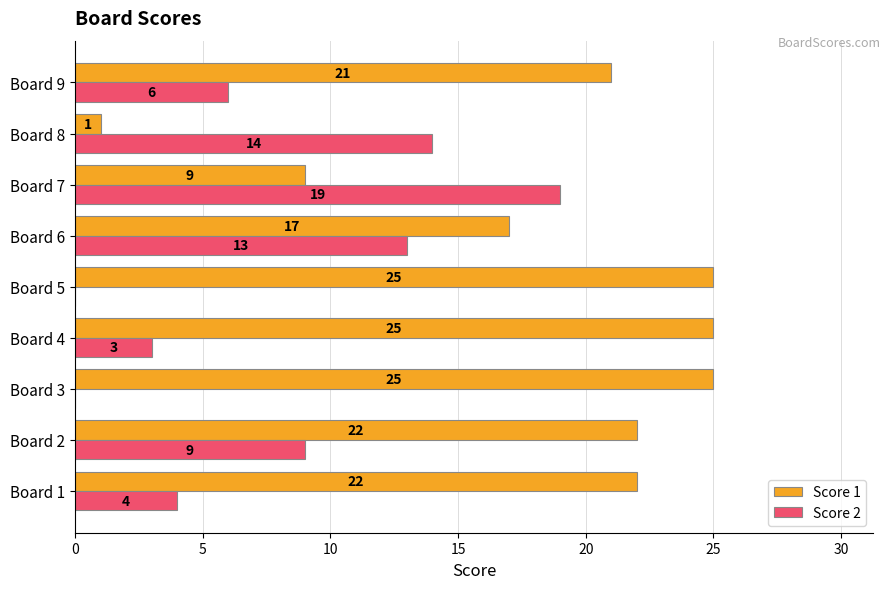

Between Board 1 and Board 2, which series saw the biggest shift?

Score 2